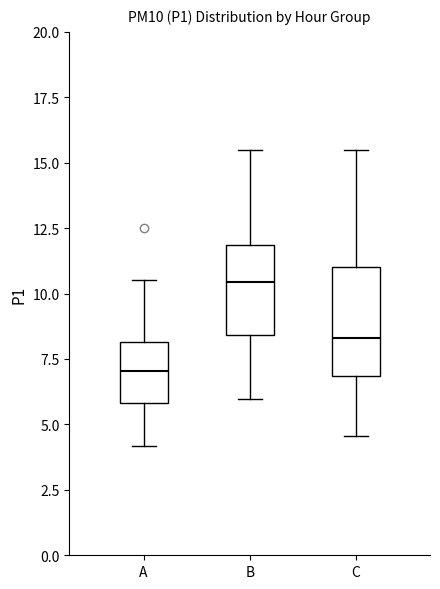

Where does the lower whisker of the box for A end on the y-axis? The values are not printed on the chart, so give them approximately, as read against the axis.

4.0